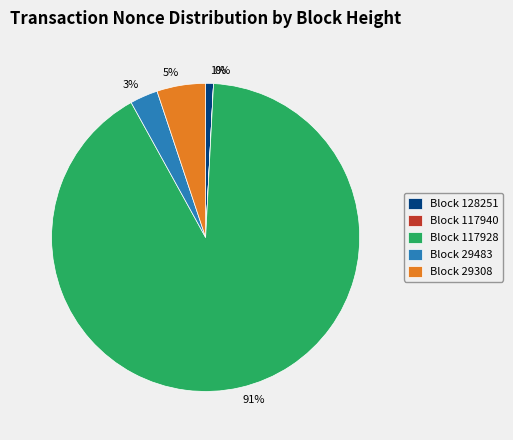

The 1% slice represents 11% of the pie. True or false?

False